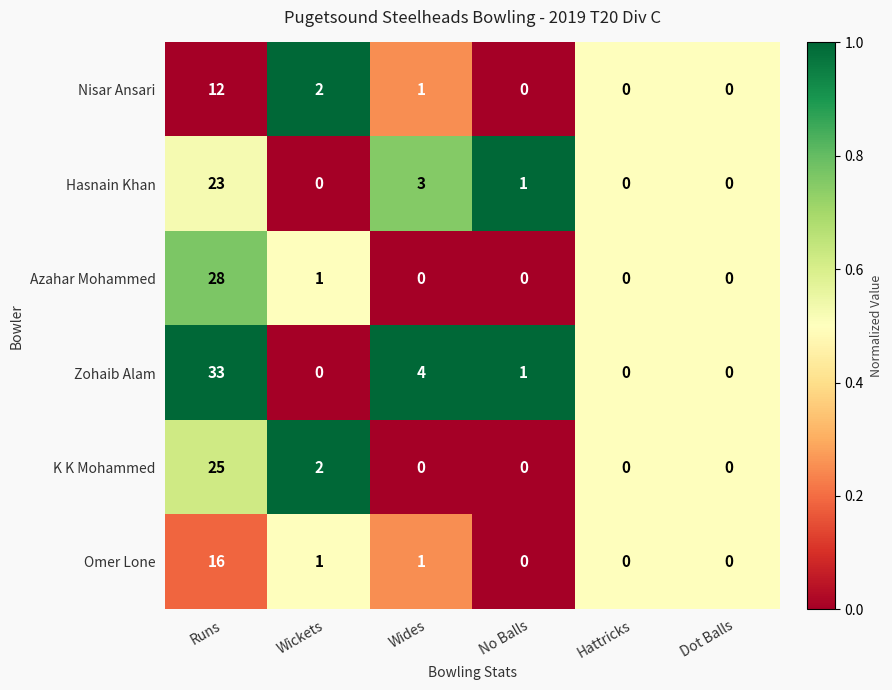

What is the maximum value shown in the chart?

33